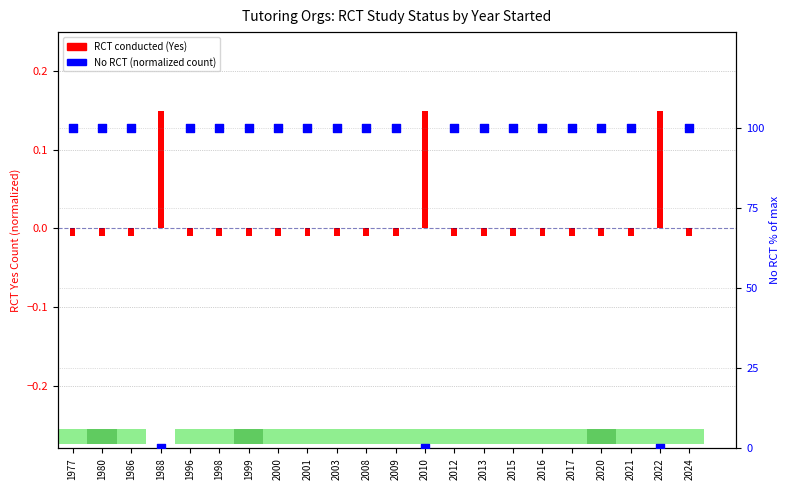

Which has a higher value, 2016 or 2008?

2016